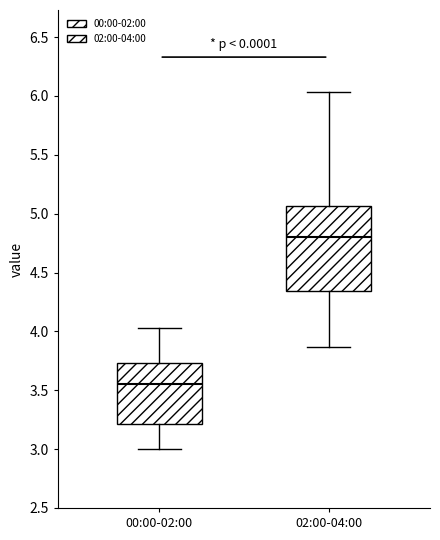

Which box is the tallest, from its lower edge to its upper edge?

02:00-04:00